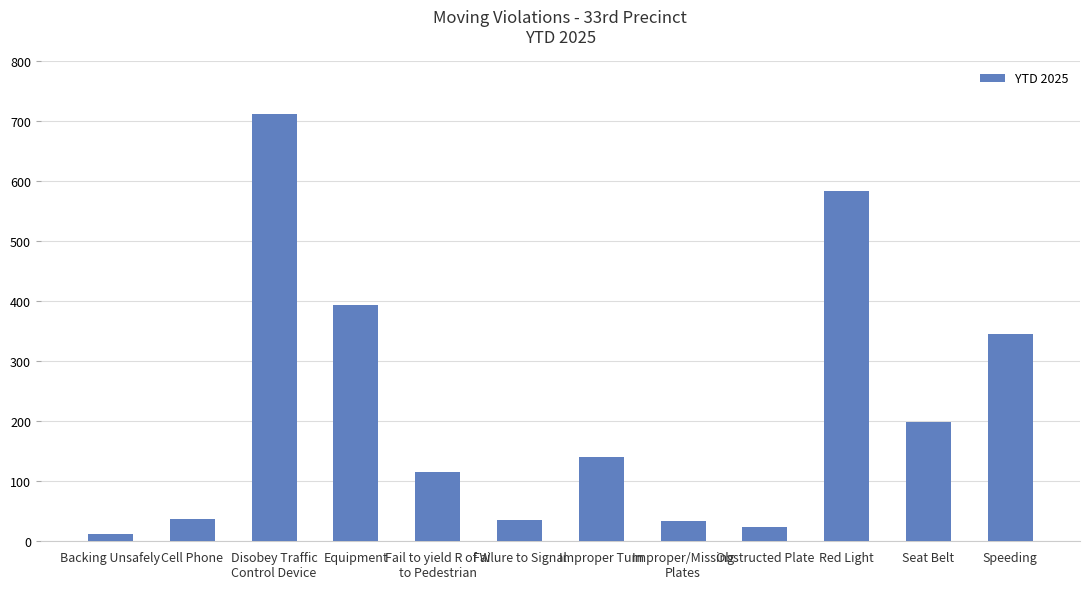

What is the value of the 11th bar from the left?

198